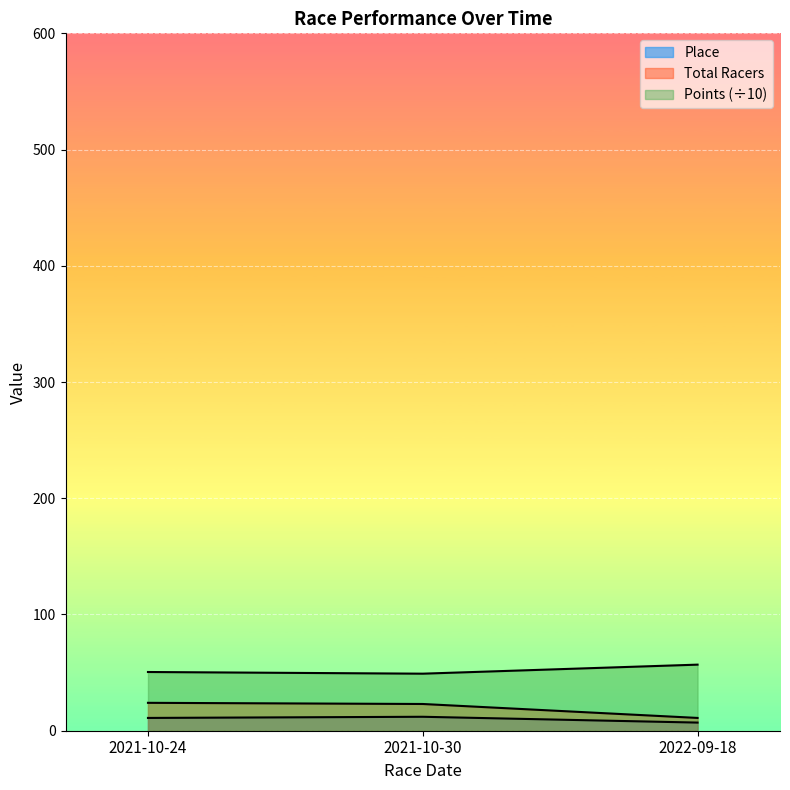

Is the value of Place at 2021-10-24 greater than the value of Points at 2021-10-30?

No